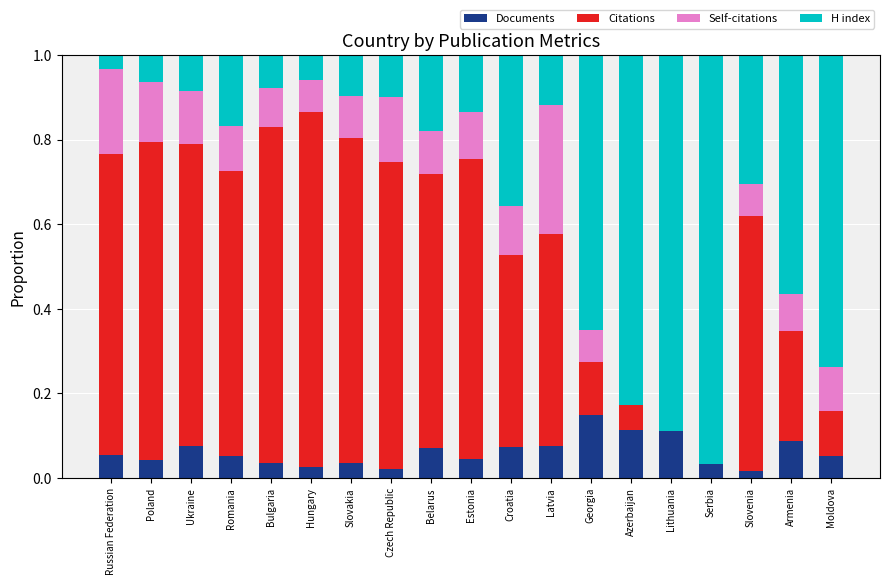

What is the sum of all Documents values?

1.2